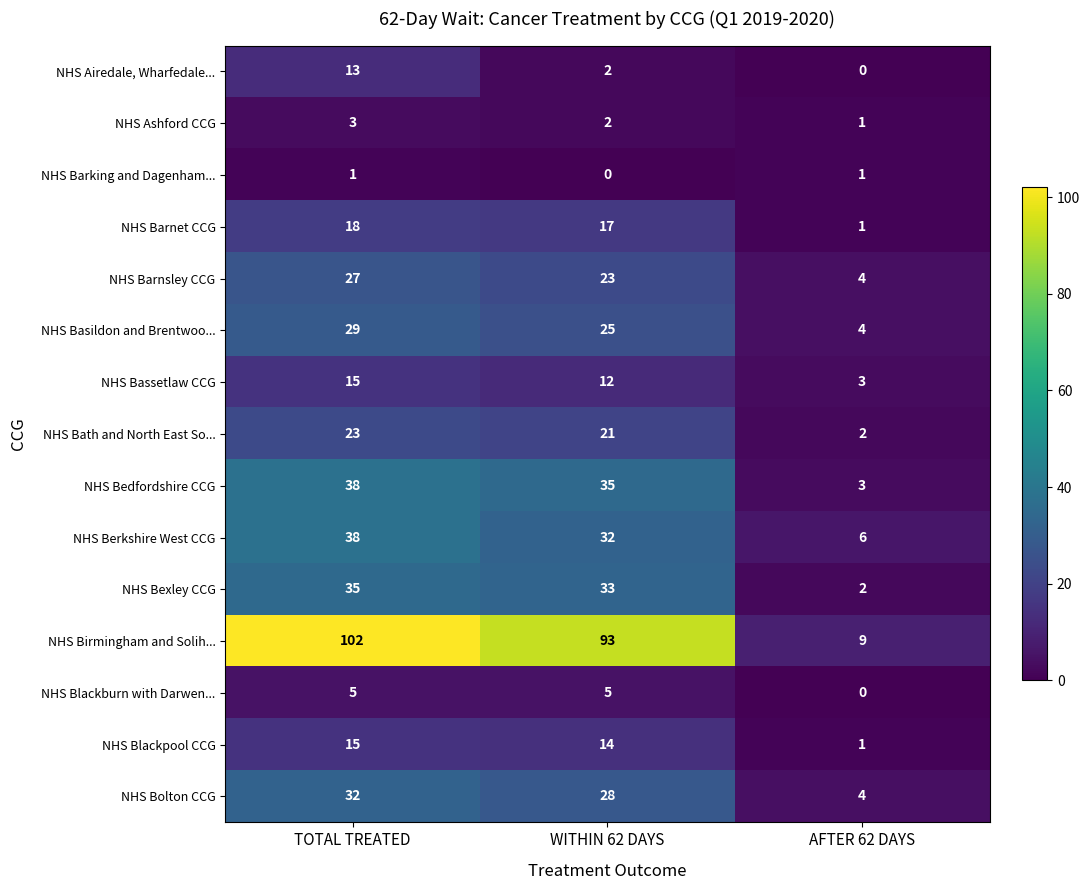

Which series has the widest spread of values?

NHS Birmingham and Solih...